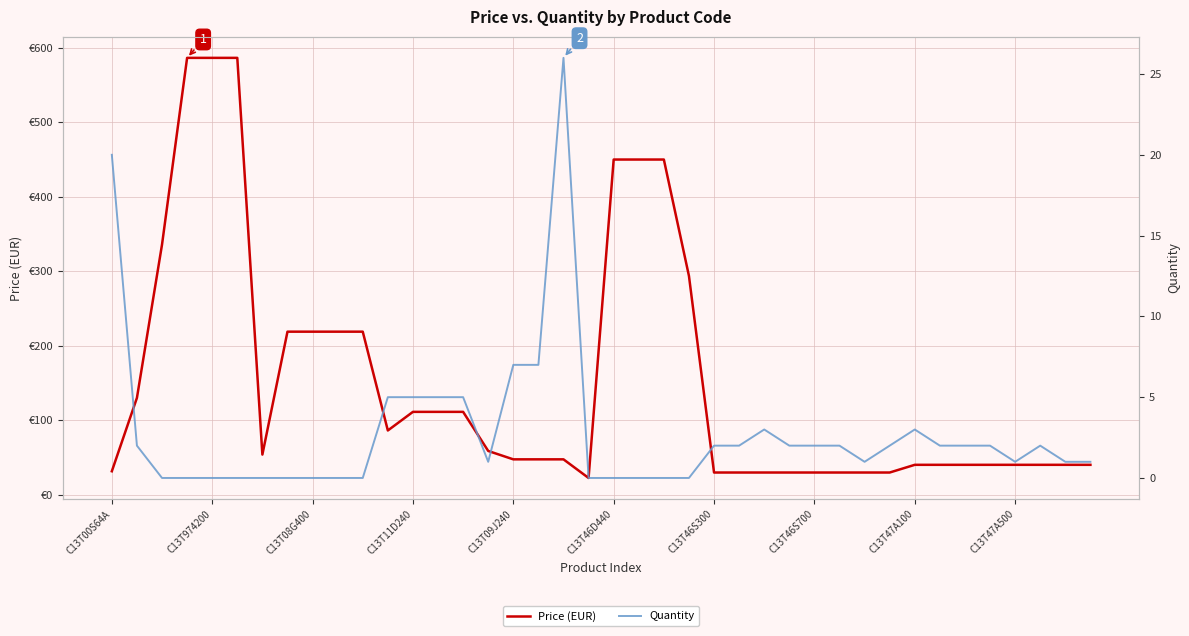

What are all the series names shown in the legend?

Price (EUR), Quantity